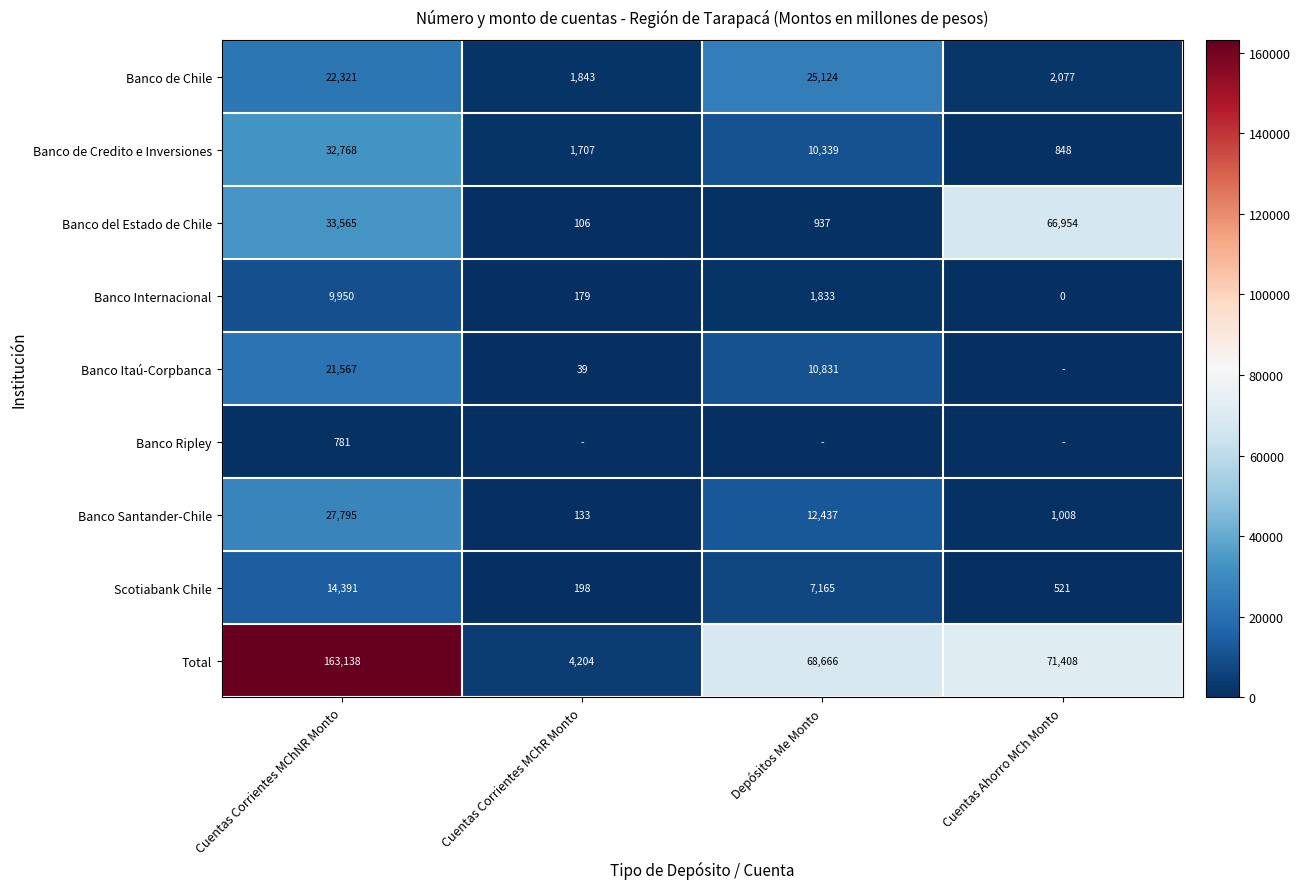

What is the difference between the Scotiabank Chile values at Cuentas Corrientes MChR Monto and Cuentas Ahorro MCh Monto?

323